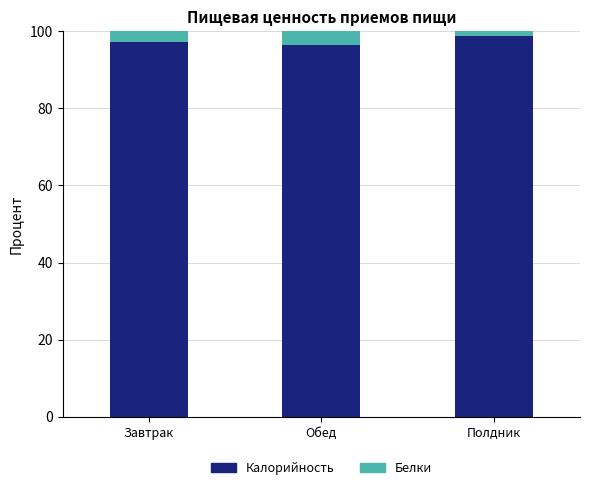

Count the Калорийность values in the range 96 to 98.

2